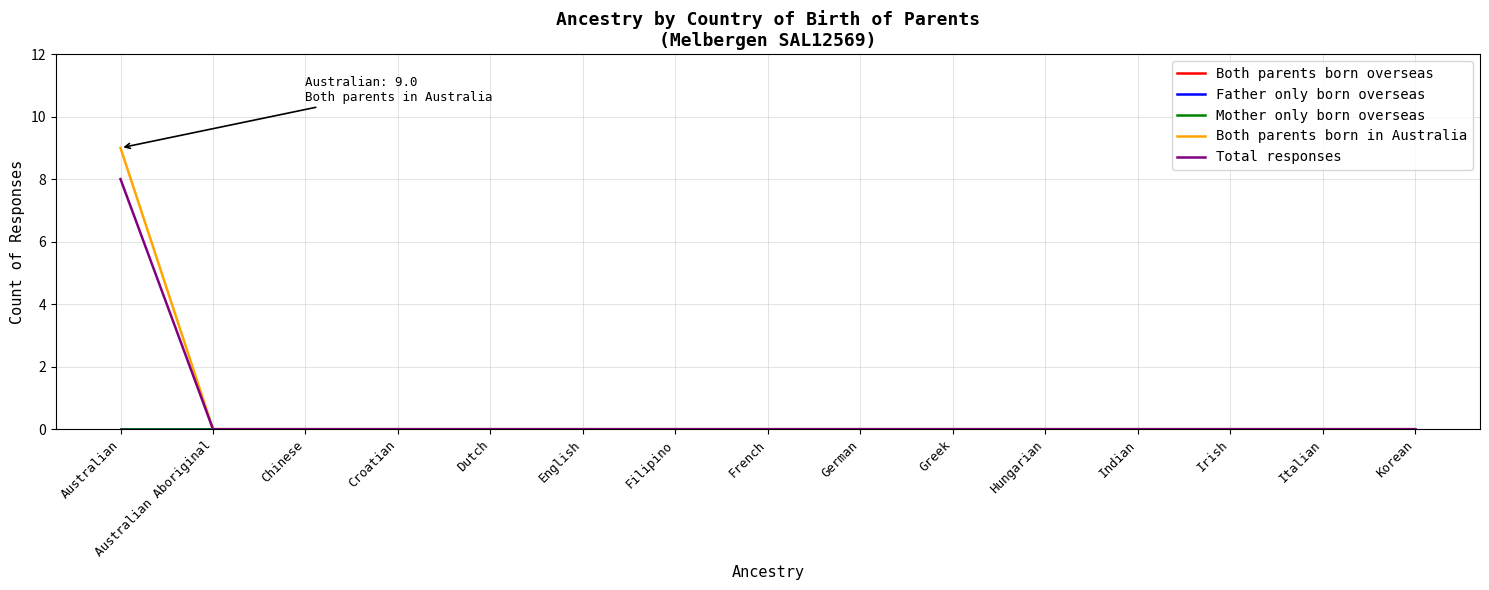

Does the chart display data point markers on the line(s)?

No